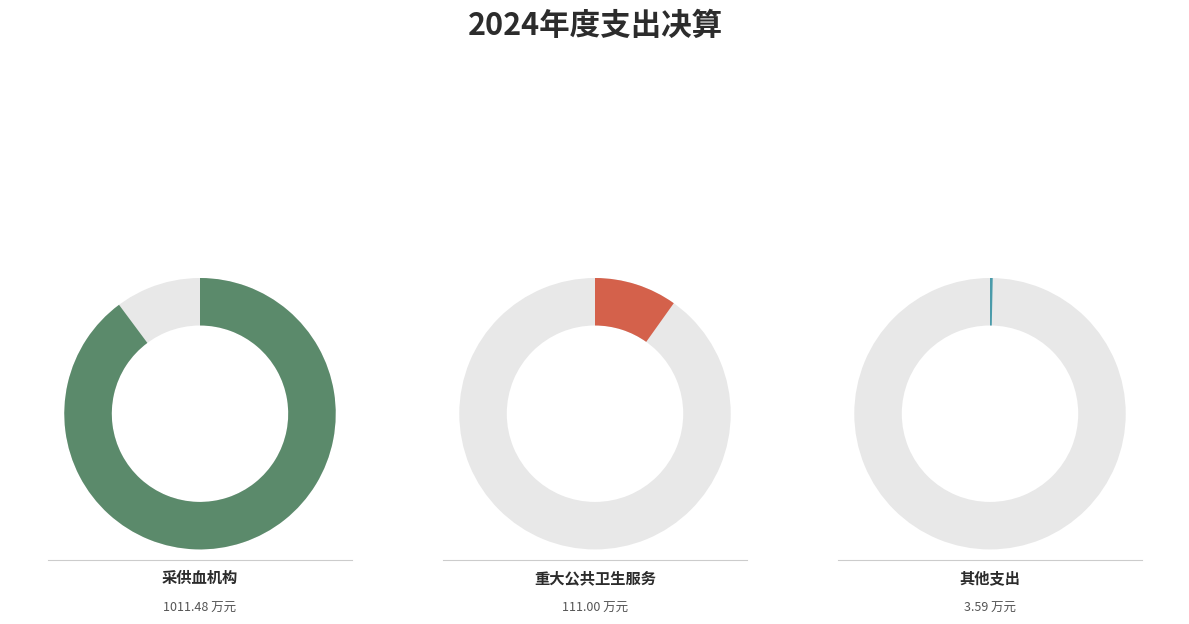

Is 其他支出 the majority of the pie?

No